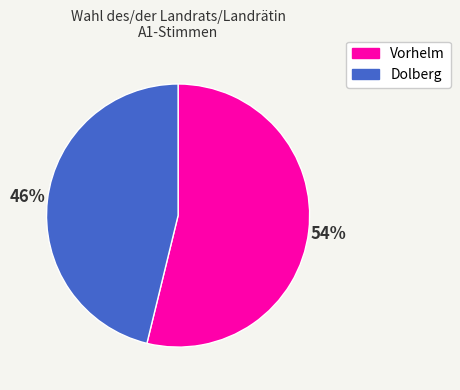

Which category has the smallest portion of the pie?

Dolberg